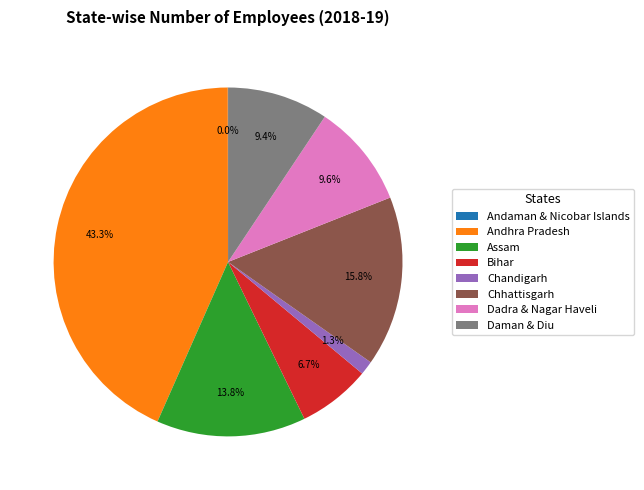

Which slice is the largest?

Andhra Pradesh